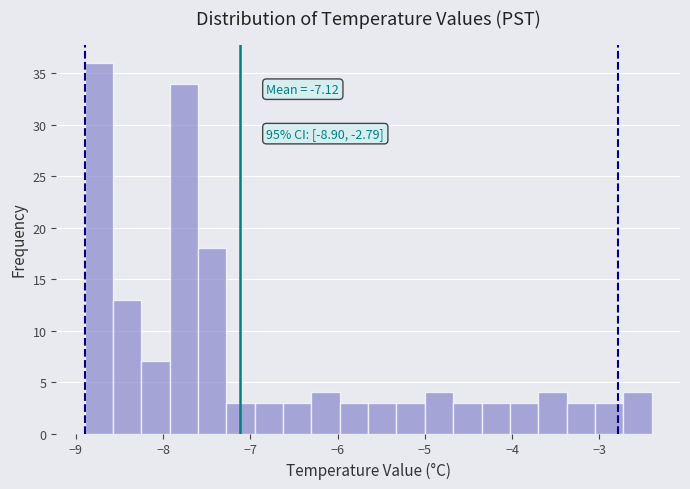

Read against the x-axis, roughly where is the centre of the tallest bar?

-8.7